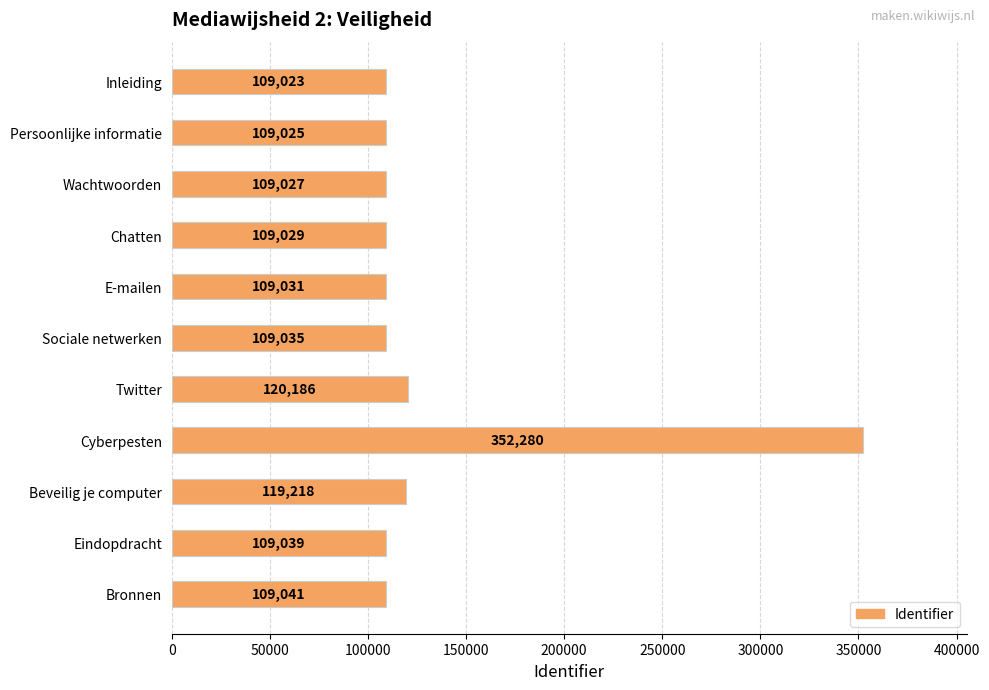

What value does the data have at Inleiding?

109023